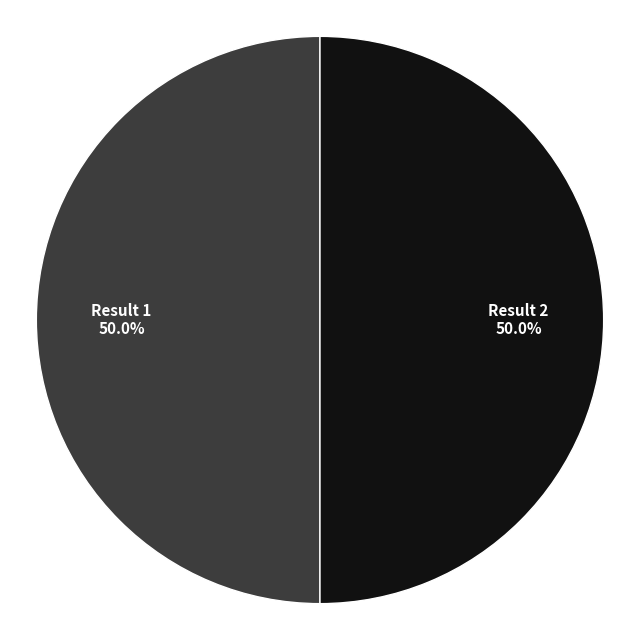

What is the largest slice in the pie chart?

2